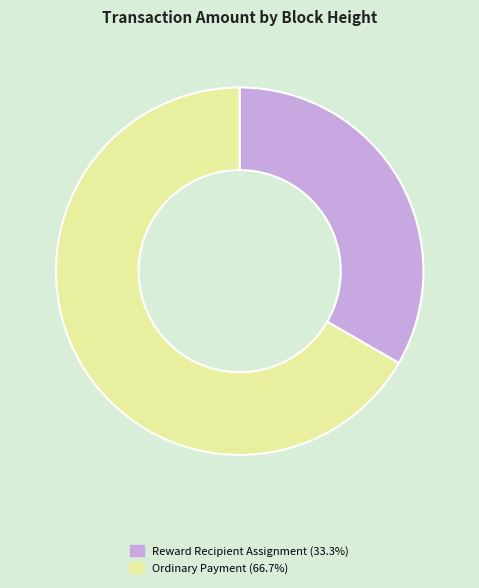

Is there any slice that represents more than half of the pie?

Yes